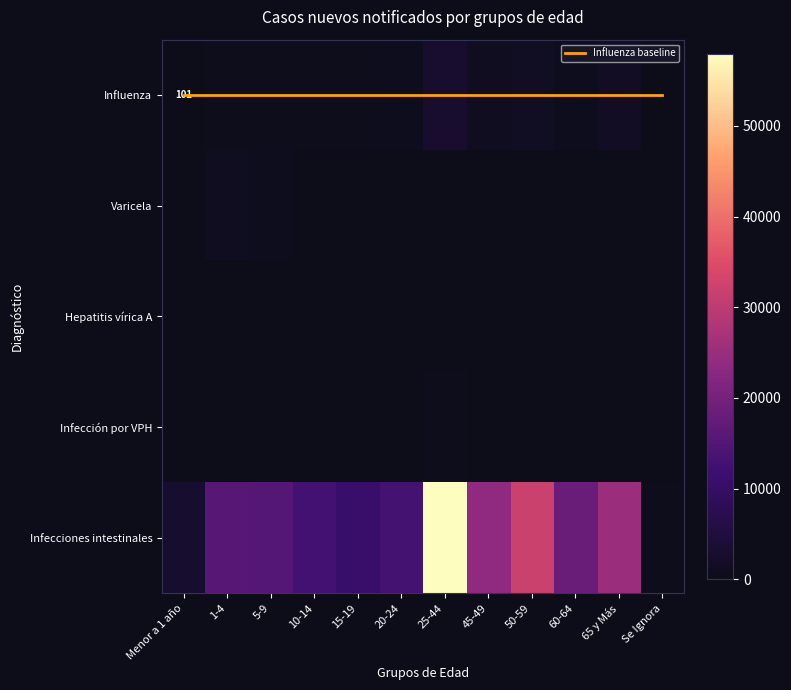

Which category has the highest value across all series?

25-44